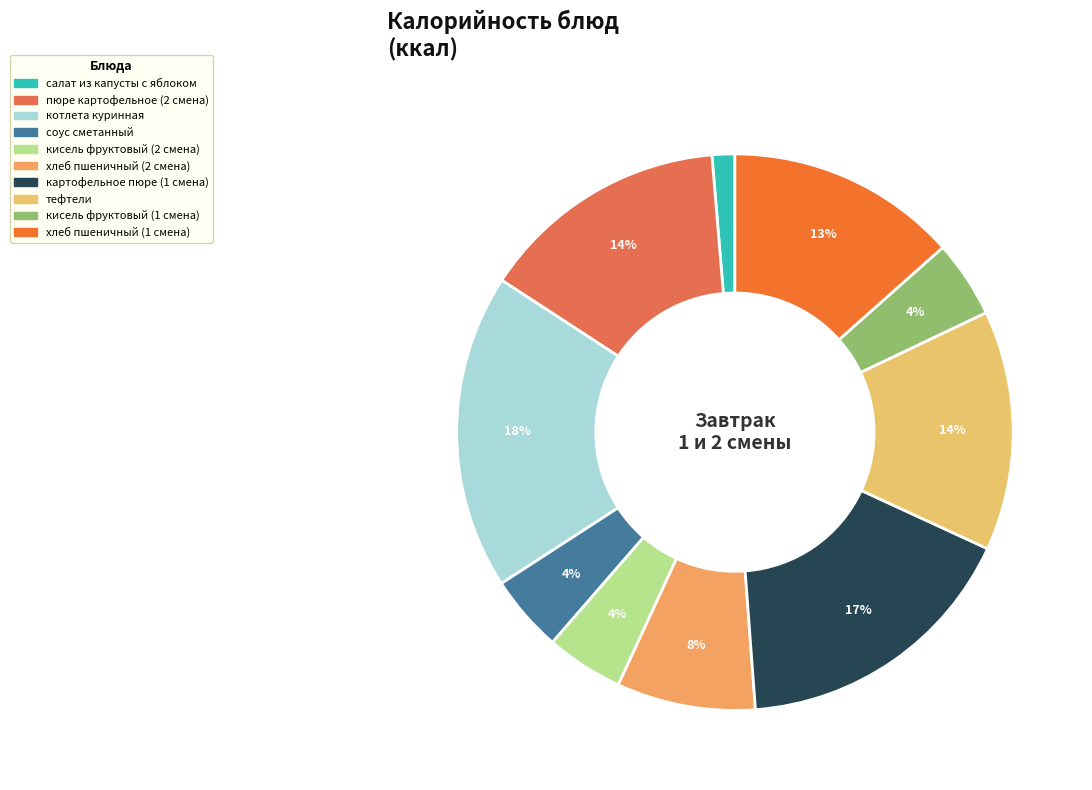

What is the largest slice in the pie chart?

котлета куринная